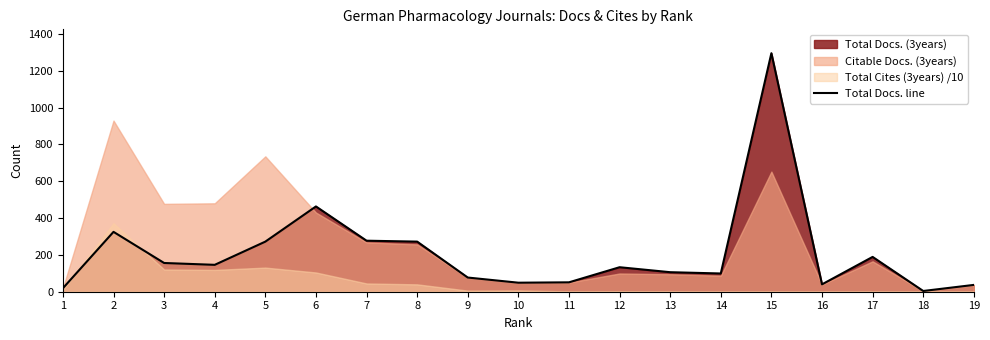

Does the chart have visible grid lines?

No